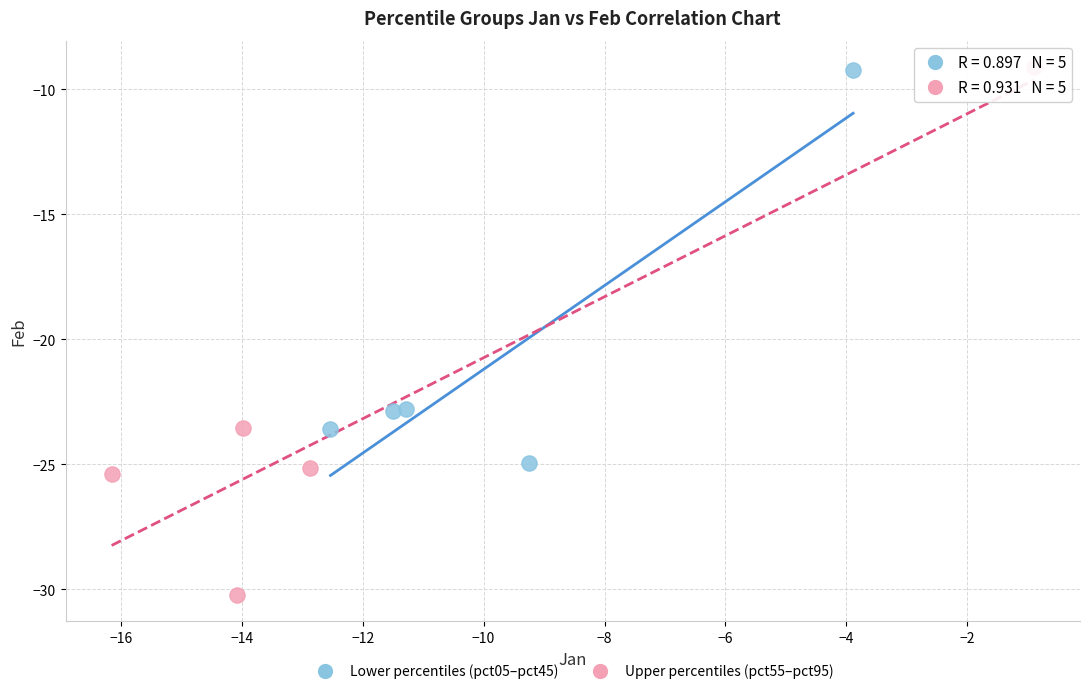

What are all the series names shown in the legend?

Lower percentiles (pct05–pct45), Upper percentiles (pct55–pct95)